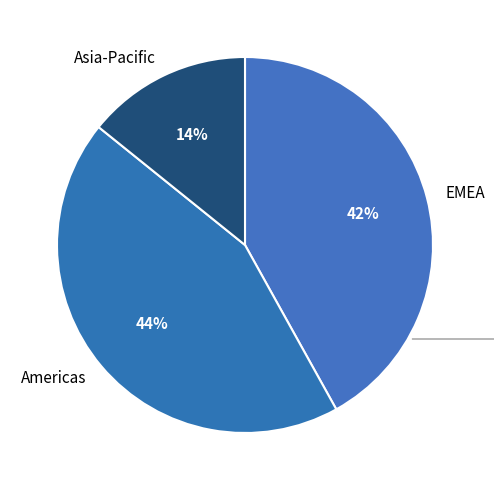

Is there any slice that represents more than half of the pie?

No